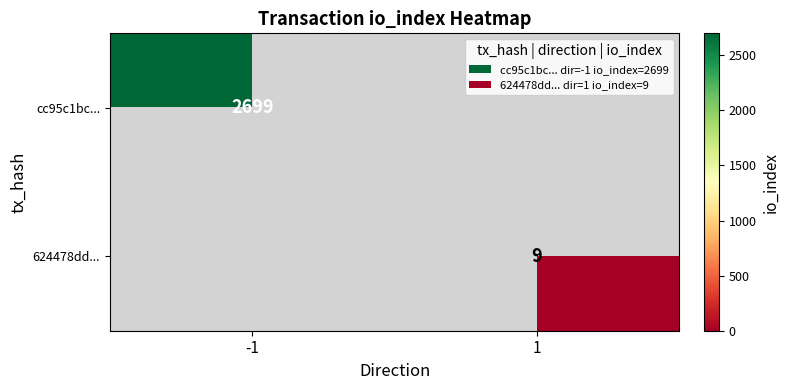

Is it true that cc95c1bc... equals 2699 at -1?

True